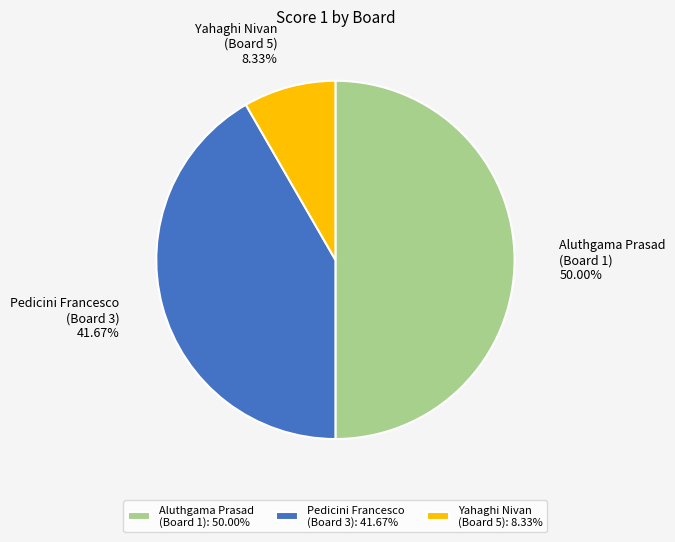

Is Pedicini Francesco (Board 3) the majority of the pie?

No